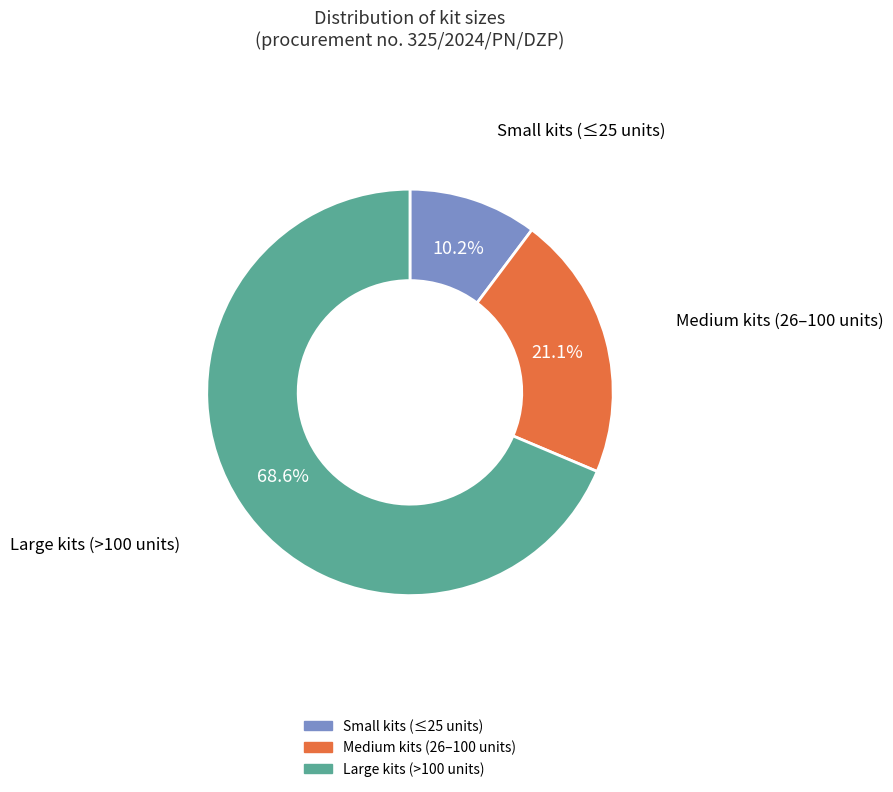

Is there any slice that represents more than half of the pie?

Yes